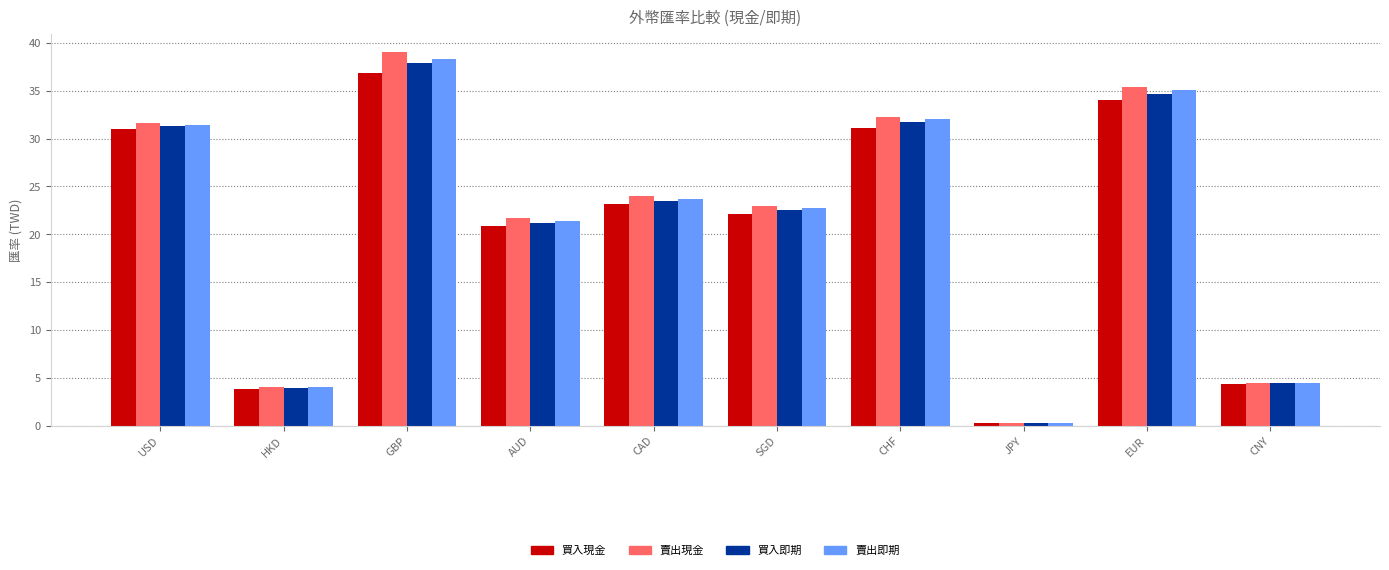

What is the average value of the 買入即期 series?

21.2